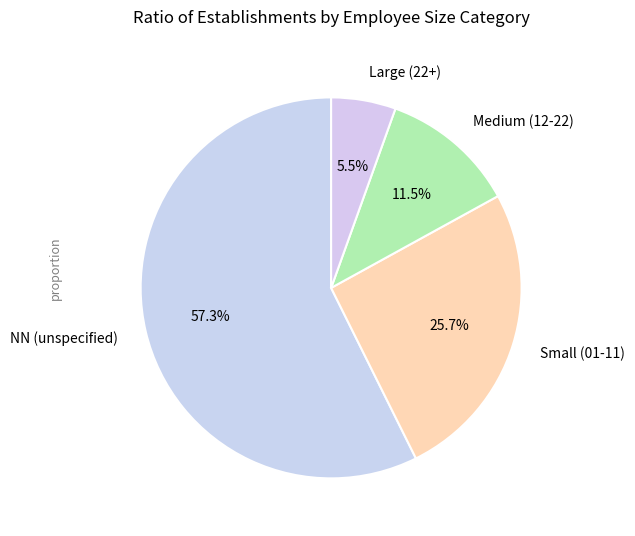

Combined, do Medium (12-22) and Large (22+) account for over 50%?

No